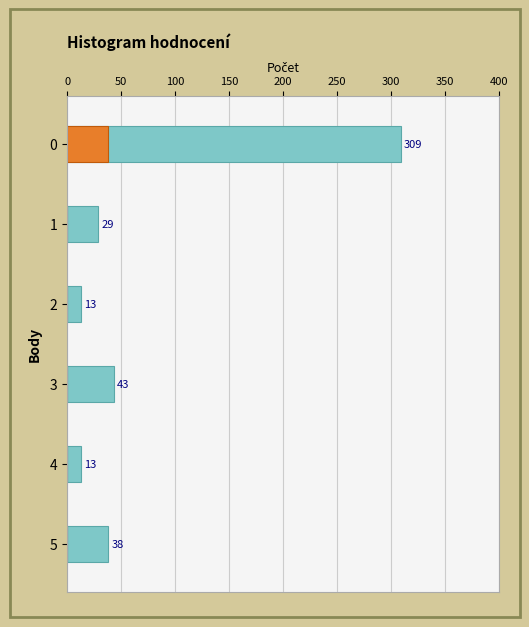

What is the greatest value displayed?

309